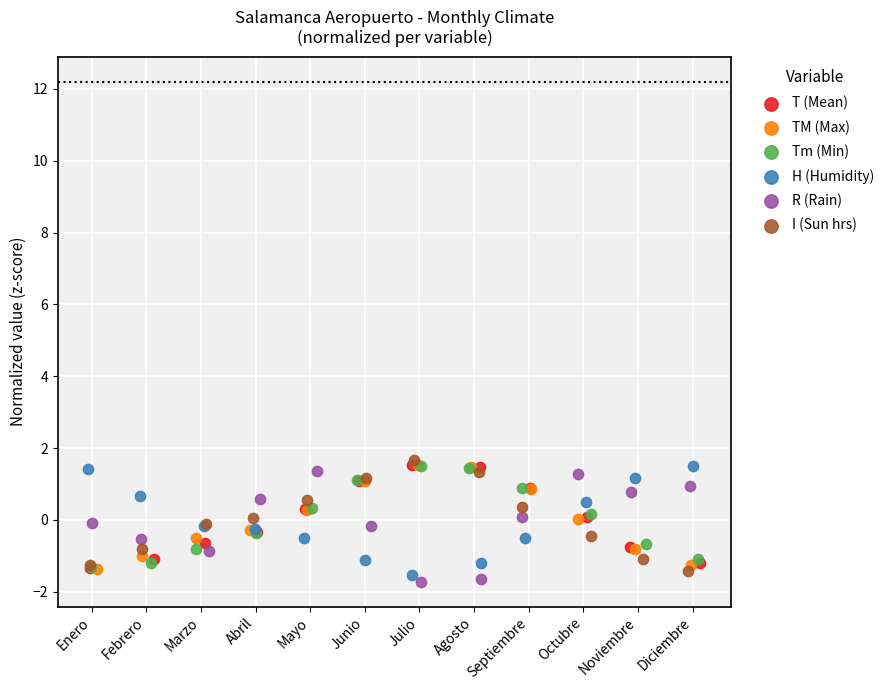

What are all the series names shown in the legend?

T (Mean), TM (Max), Tm (Min), H (Humidity), R (Rain), I (Sun hrs)